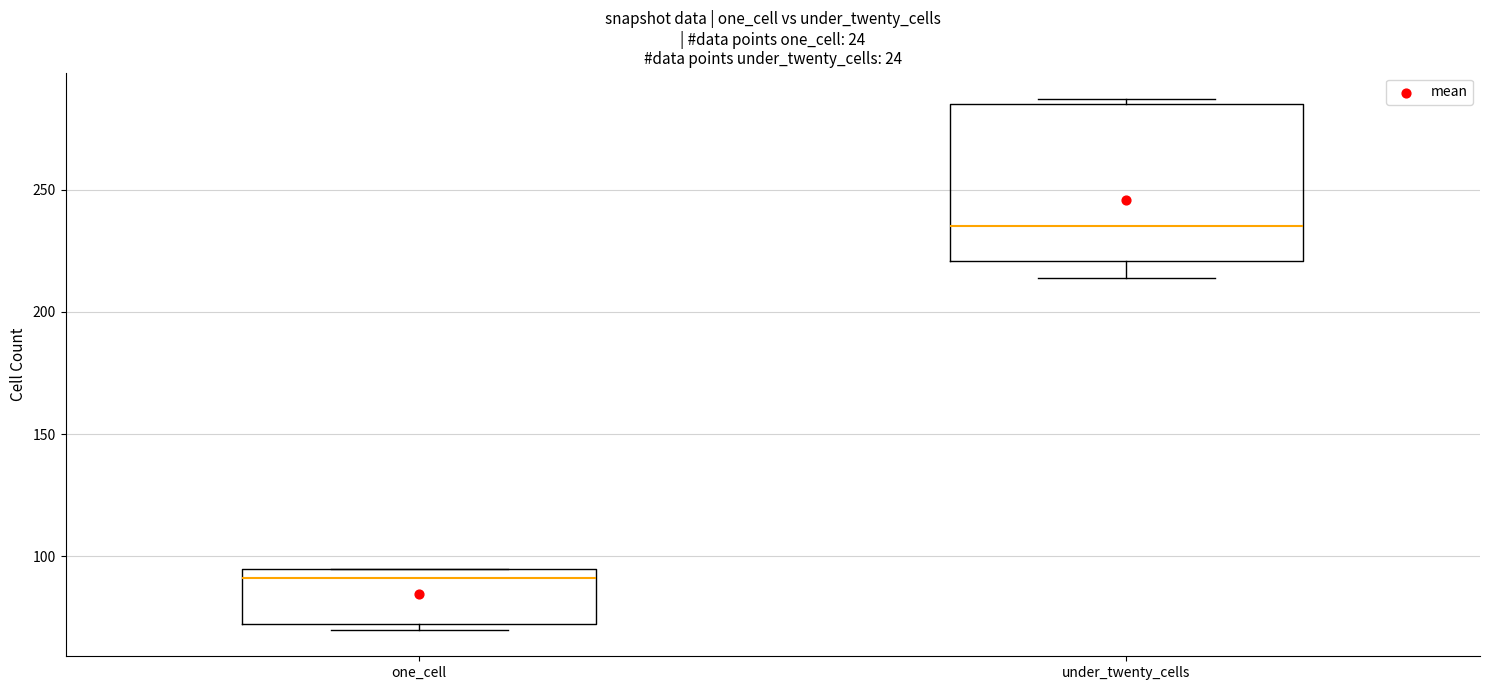

Where does the median line of the box for under_twenty_cells sit on the y-axis? The values are not printed on the chart, so give them approximately, as read against the axis.

235